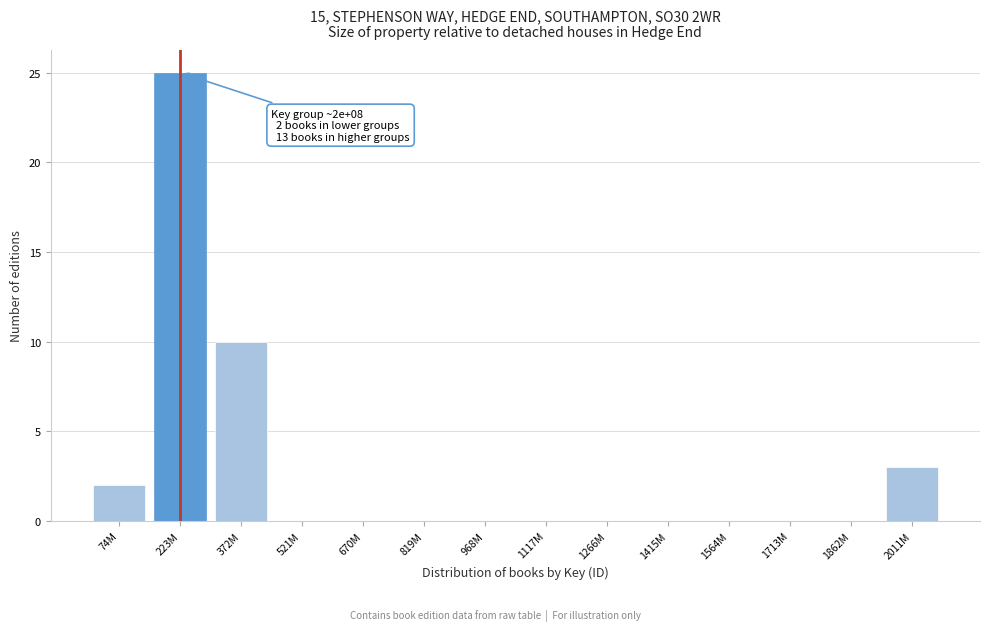

Reading left to right, extract all data points from this chart.

74M=2	223M=25	372M=10	521M=0	670M=0	819M=0	968M=0	1117M=0	1266M=0	1415M=0	1564M=0	1713M=0	1862M=0	2011M=3